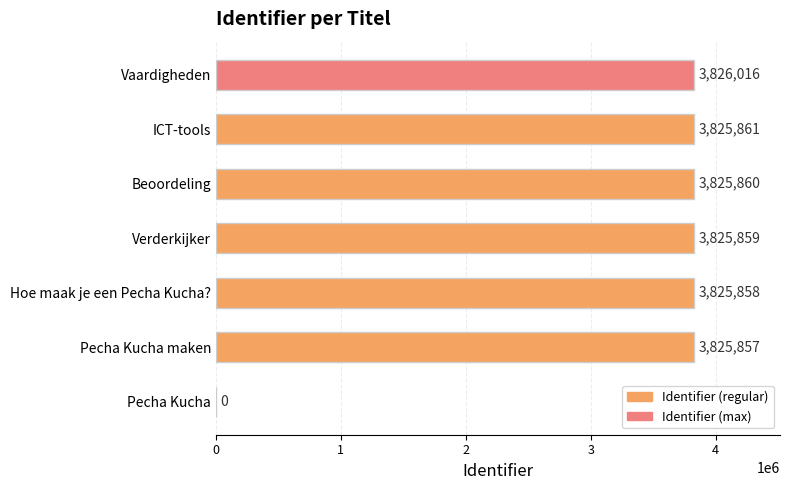

What is the change in value from Pecha Kucha maken to Beoordeling?

+3